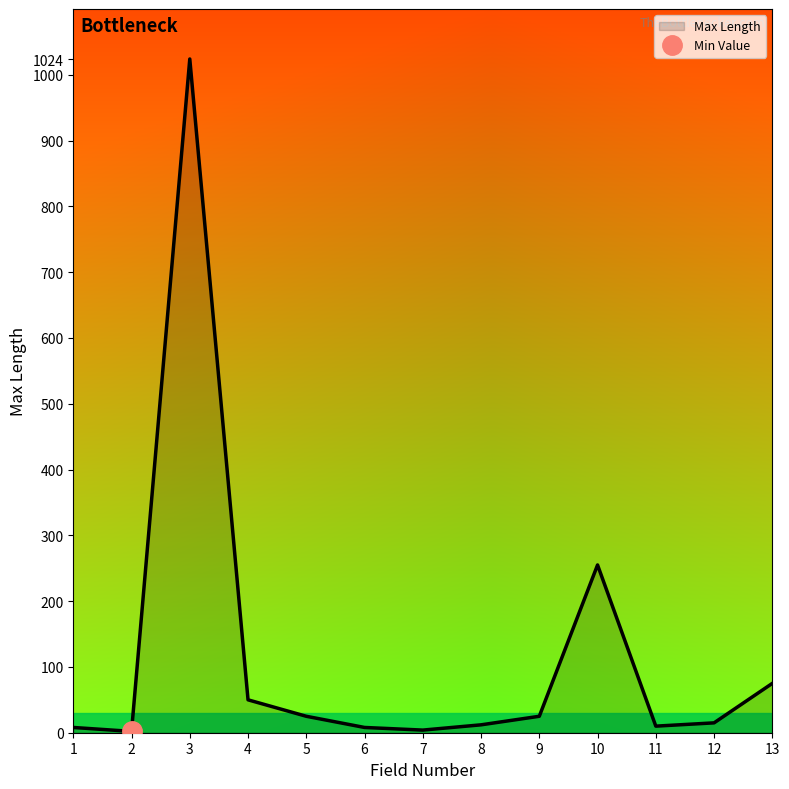

What is the sum of the values at 11 and 5?

35